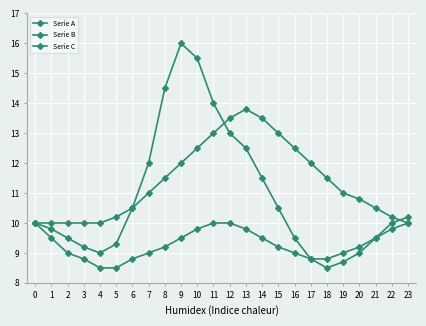

Count the number of categories in the chart.

24